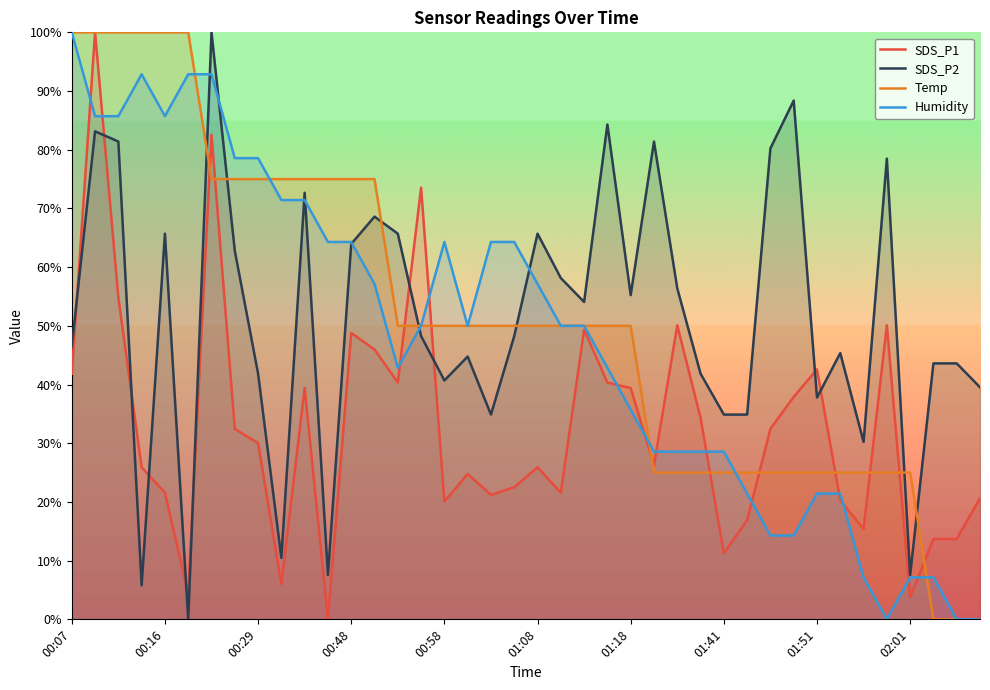

True or false: Temp and Humidity cross at least once.

True